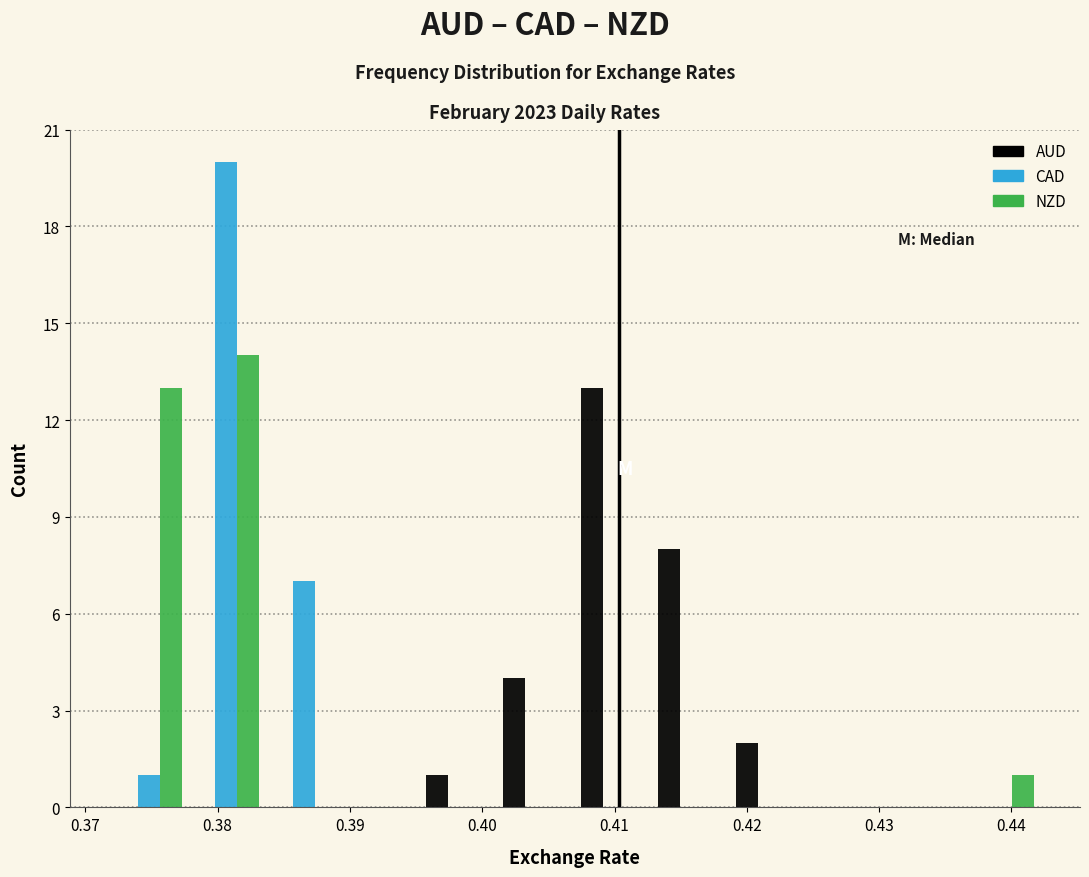

What is the height of the AUD bar covering 0.401 to 0.407 on the x-axis? Neither the bar edges nor the heights are printed on the chart, so give them approximately, as read against the axes.

4